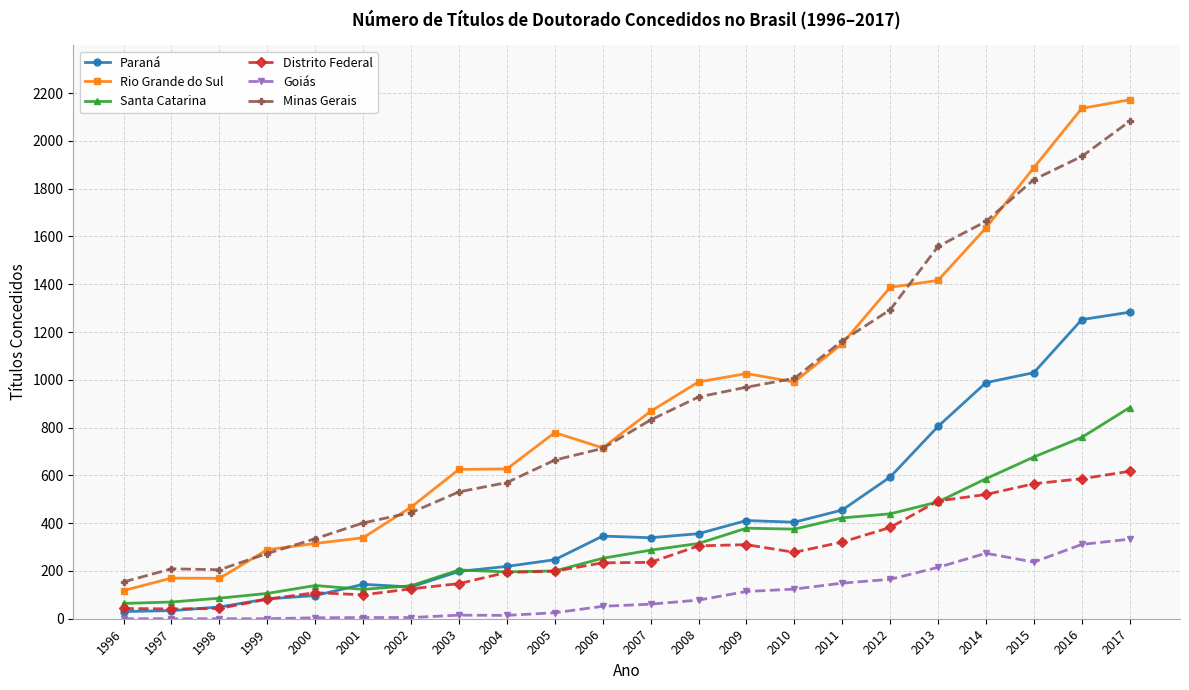

Which category has the highest value in the Distrito Federal series?

2017